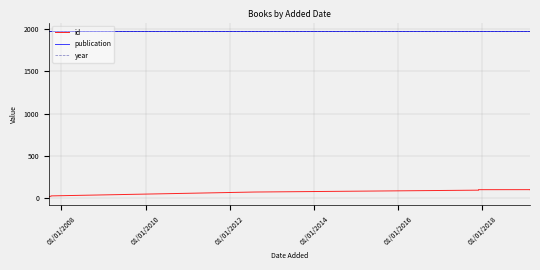

Which has a higher value, 01/01/2012 or 01/01/2010?

01/01/2012